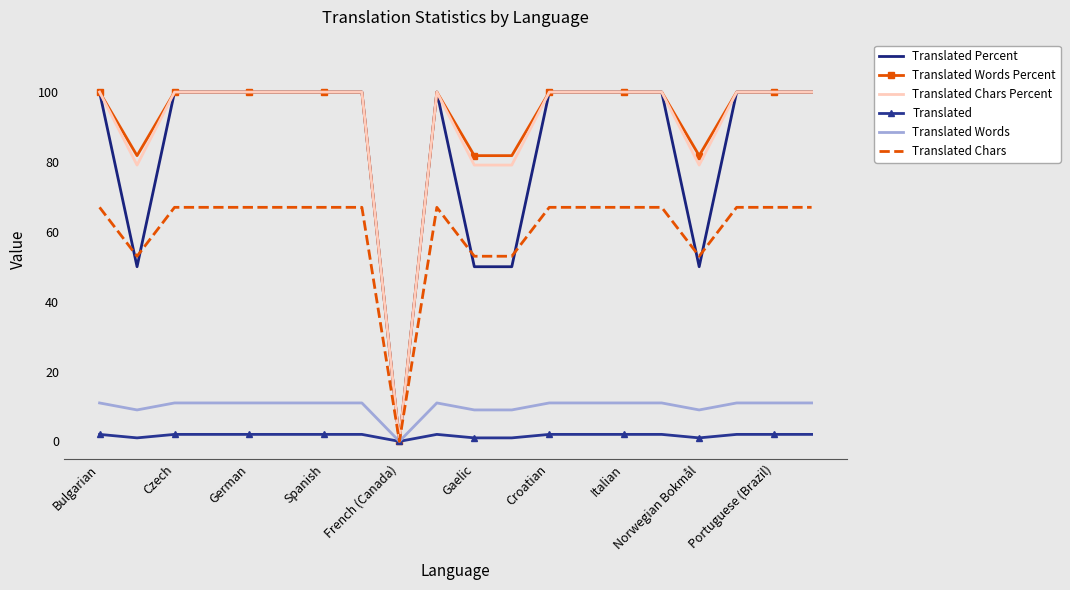

What is the maximum value shown in the chart?

100.0